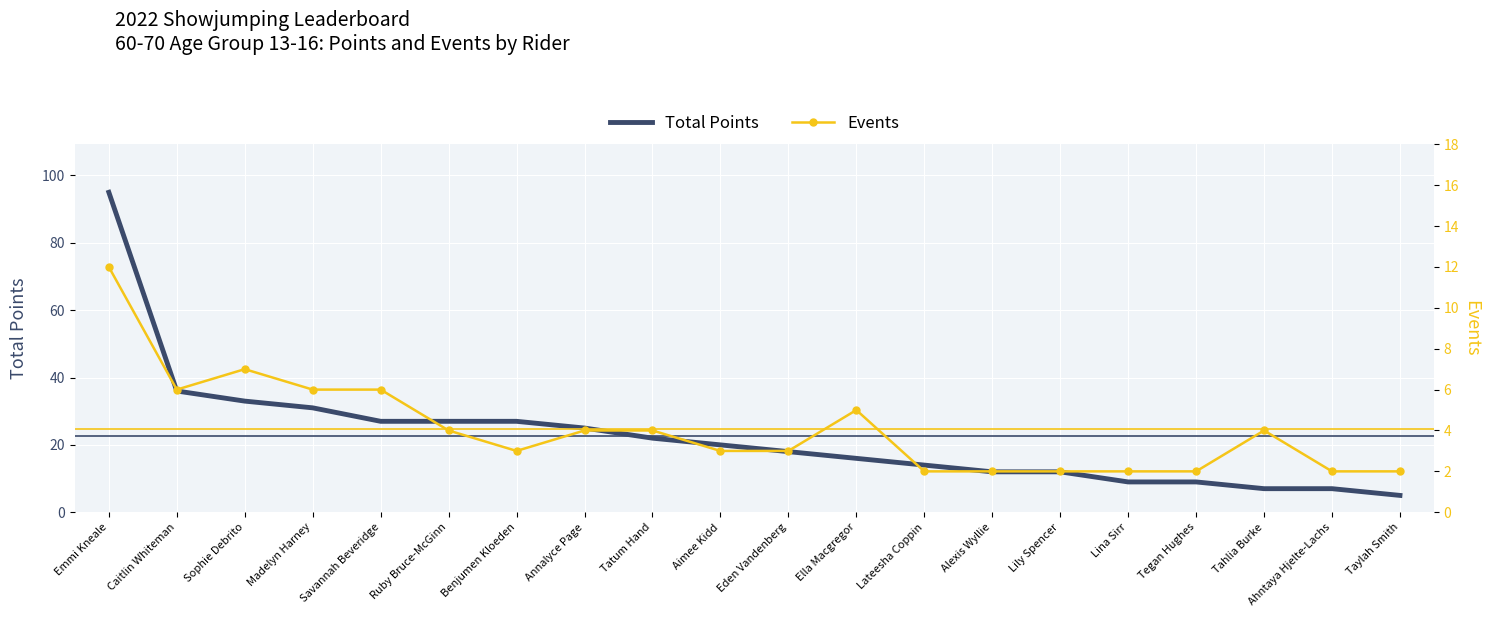

Which series has the largest range (max minus min)?

Total Points